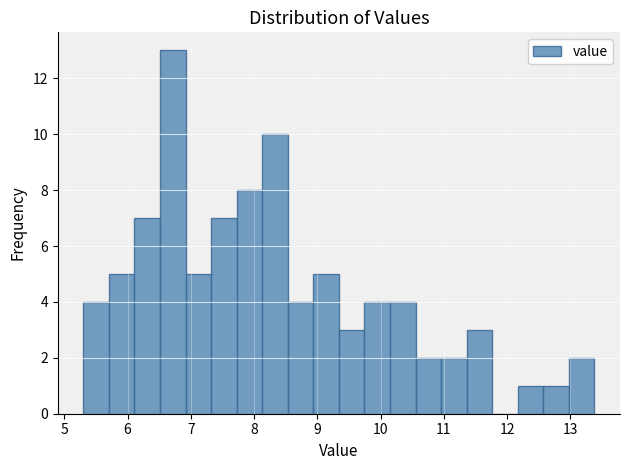

Over which range of the x-axis is the bar tallest?

6.5 to 6.9